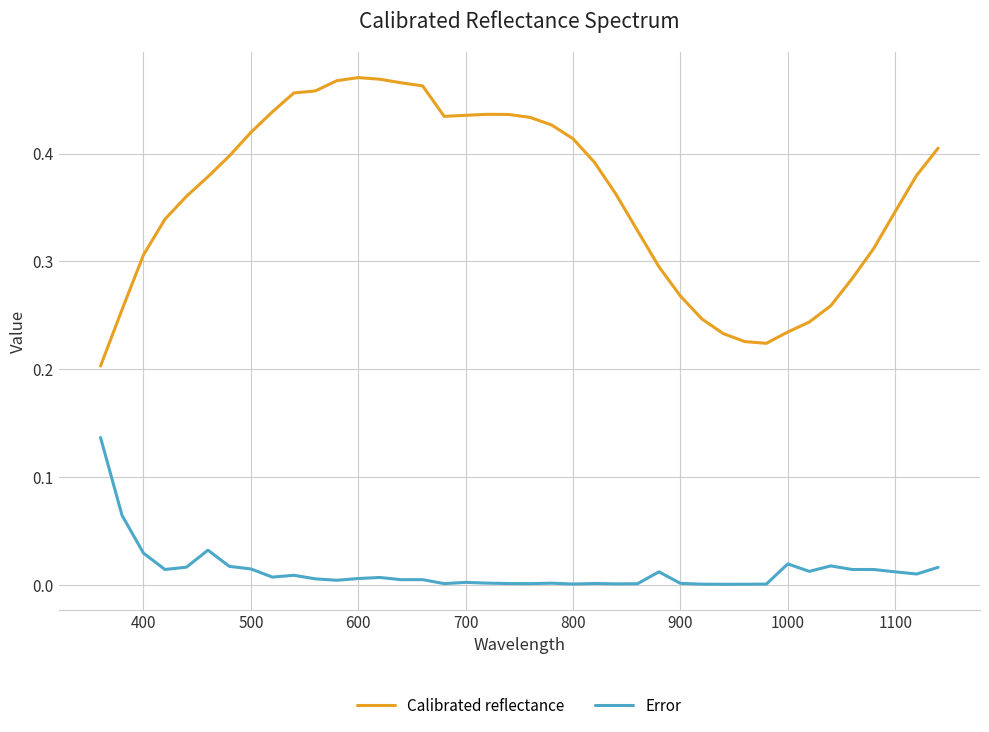

Rank the series by their maximum value, from highest to lowest.

Calibrated reflectance, Error